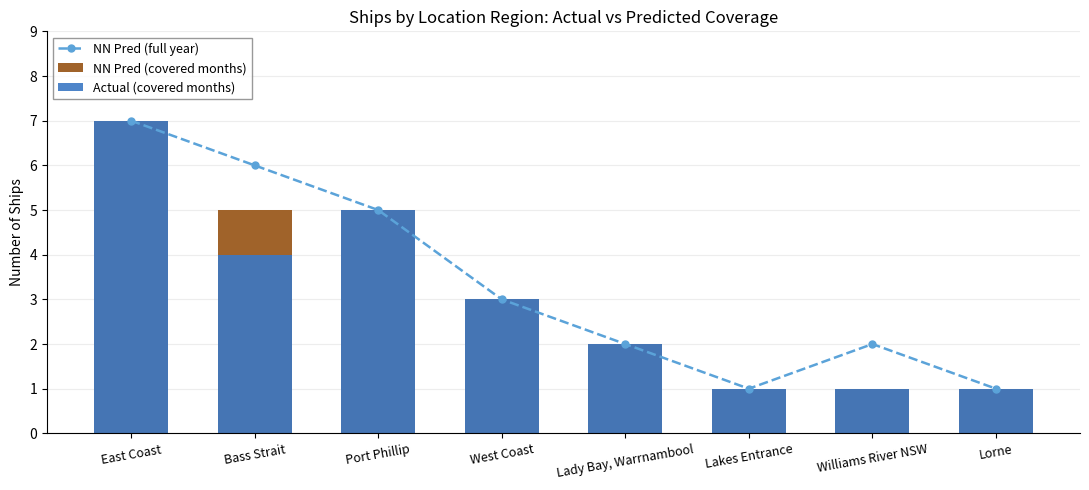

Count the number of data series in this chart.

3